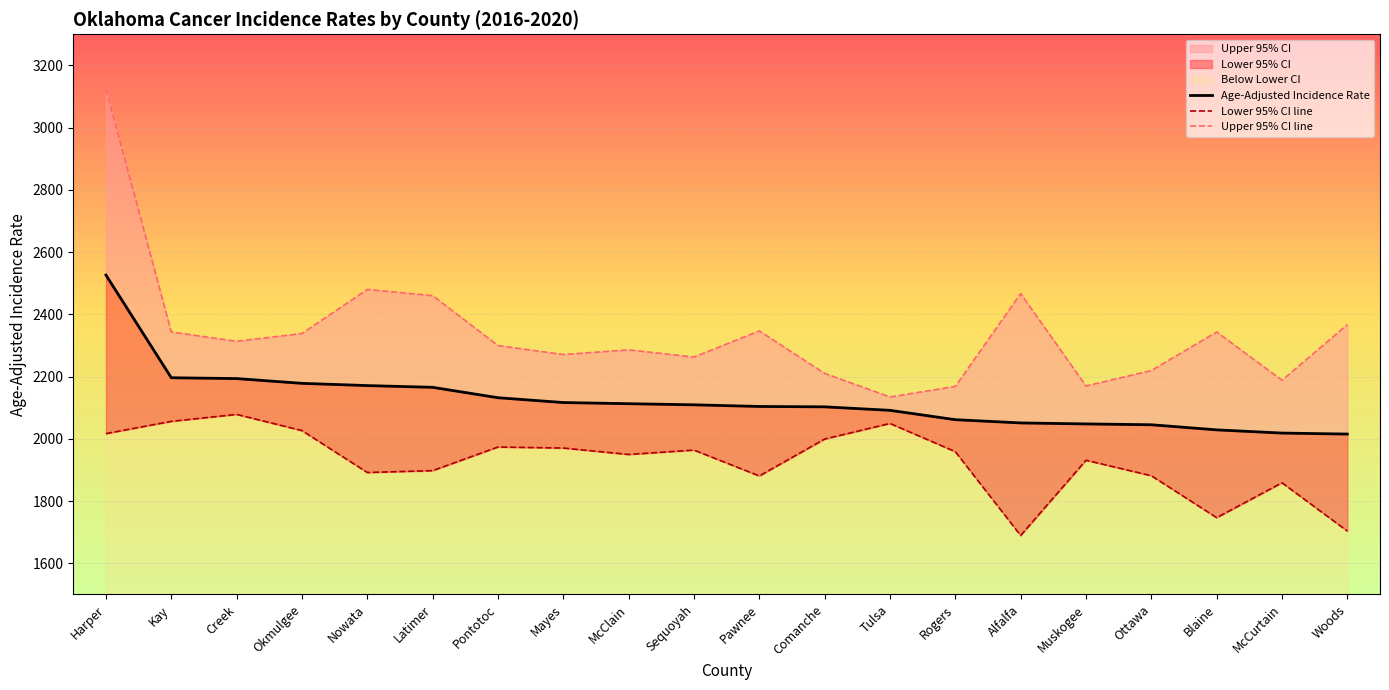

What is the difference between the second highest and minimum values in the Lower 95% CI line series?

366.8